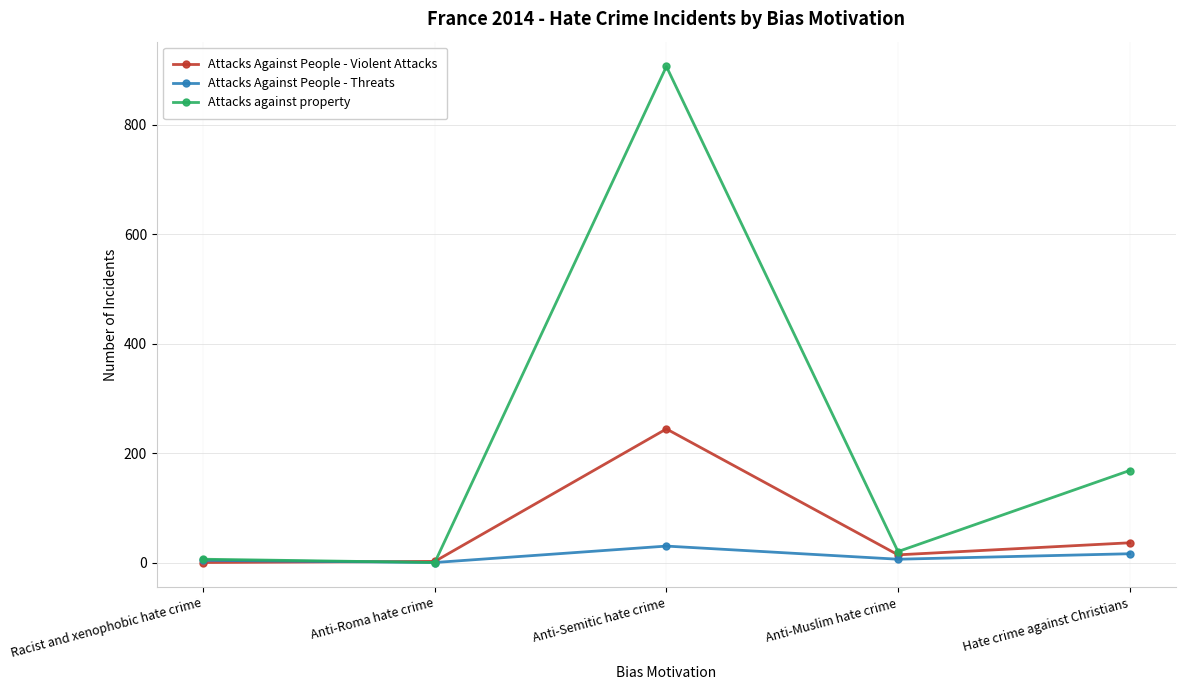

How many series are shown in this chart?

3